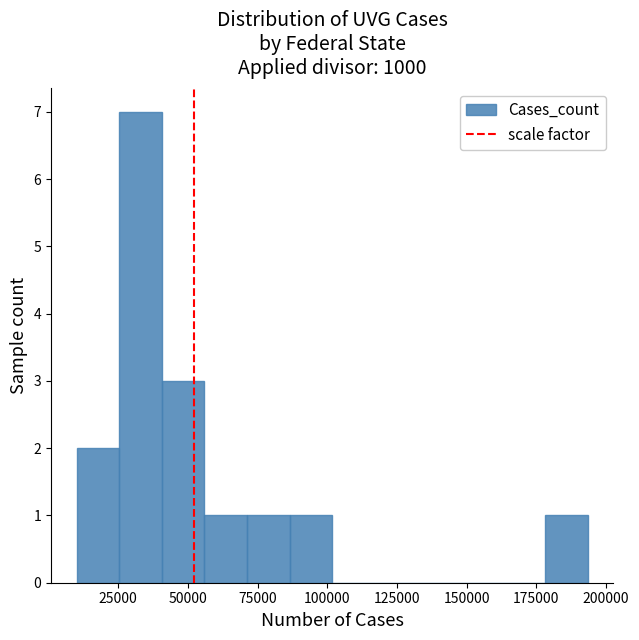

Read against the x-axis, roughly where is the centre of the tallest bar?

35000